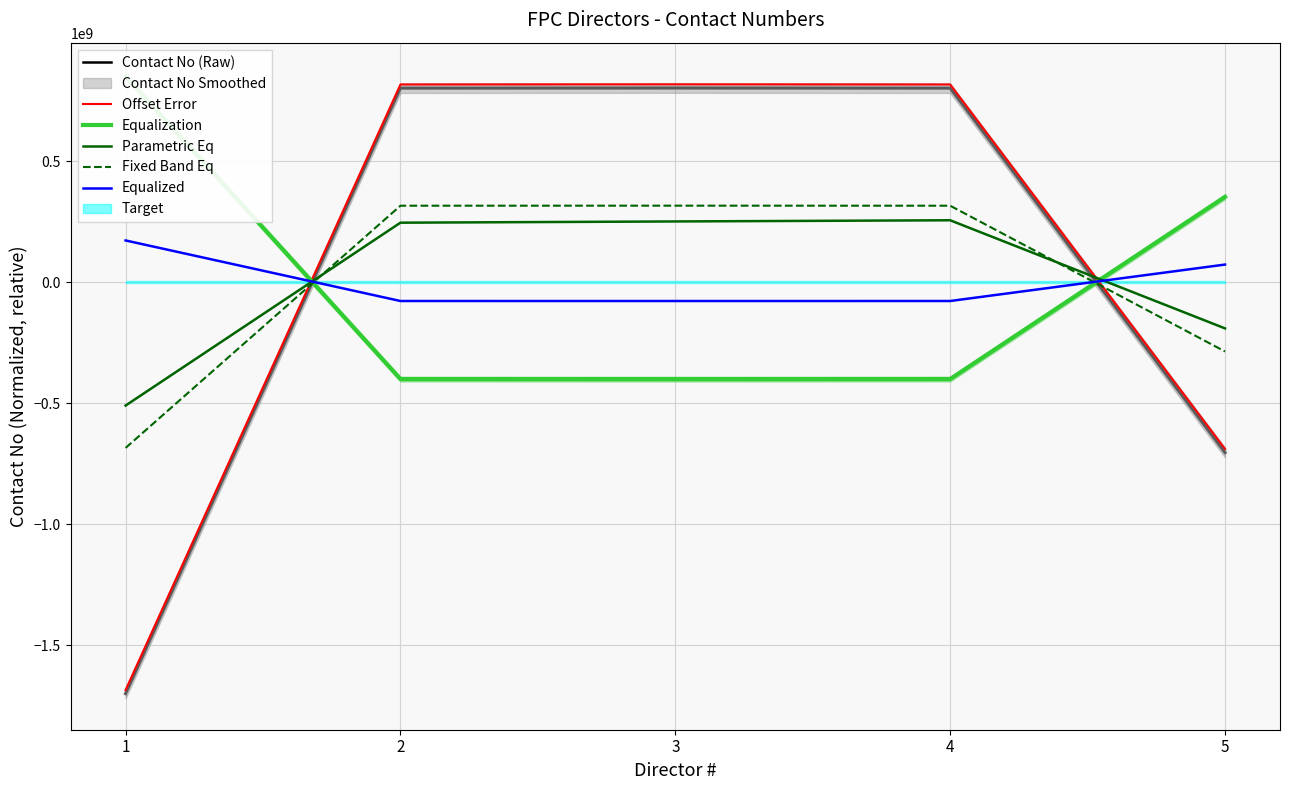

True or false: Parametric Eq has a value of -509801803.9 at 1.

True